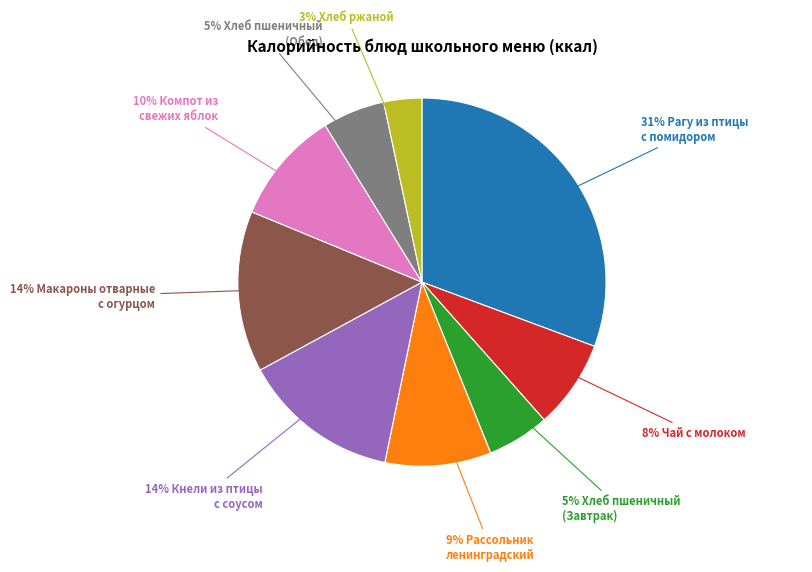

To the nearest percent, what is the average slice percentage?

11%